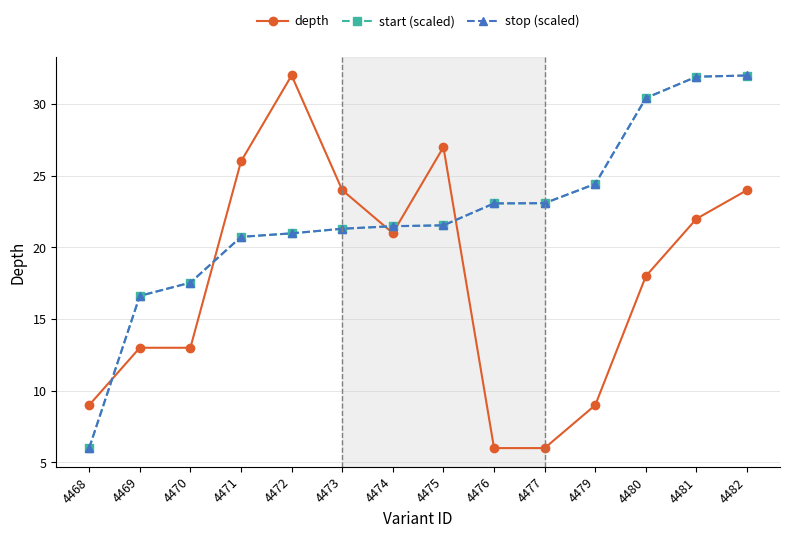

Which category has the lowest value in the start (scaled) series?

4468